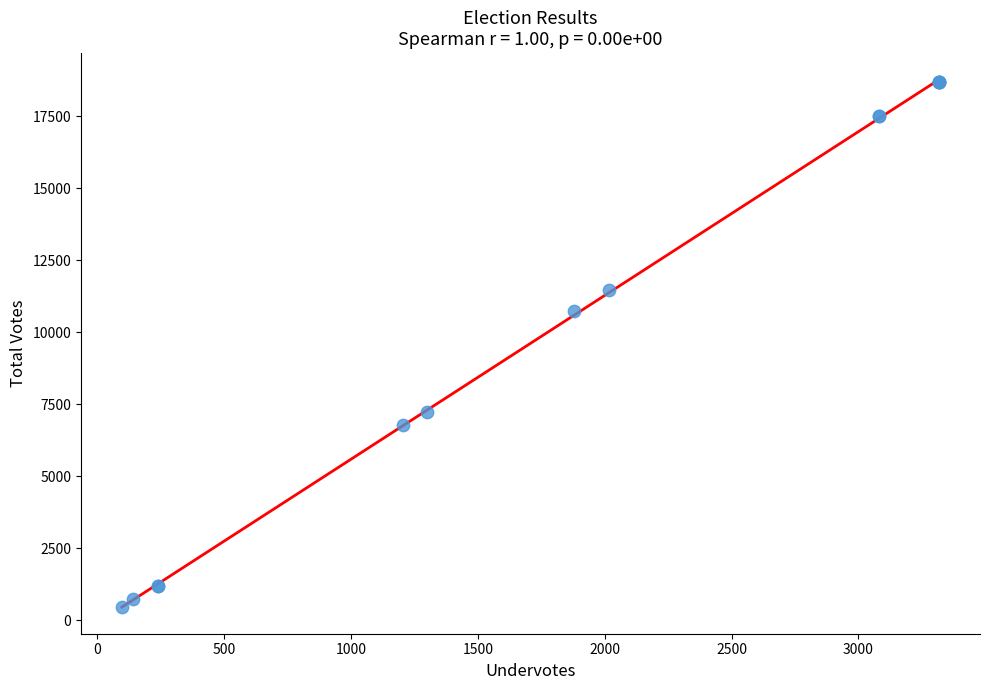

What Y value in the scatter plot is closest to 9572?

10729